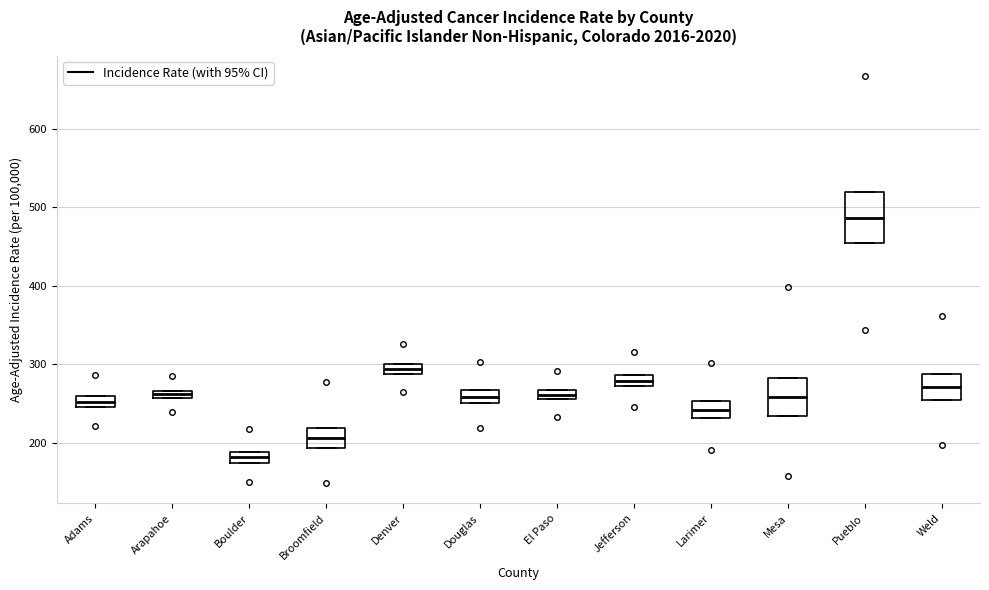

Which box is the tallest, from its lower edge to its upper edge?

Pueblo